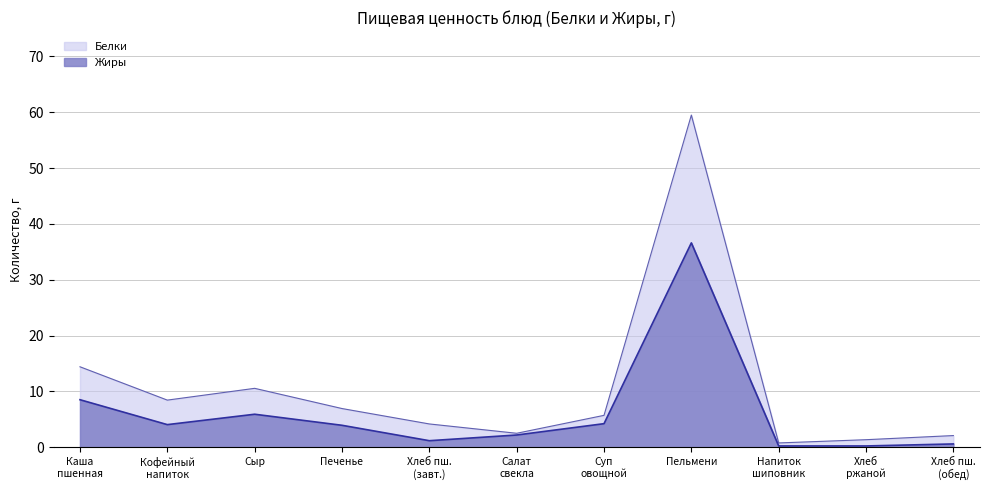

Count the number of categories in the chart.

11